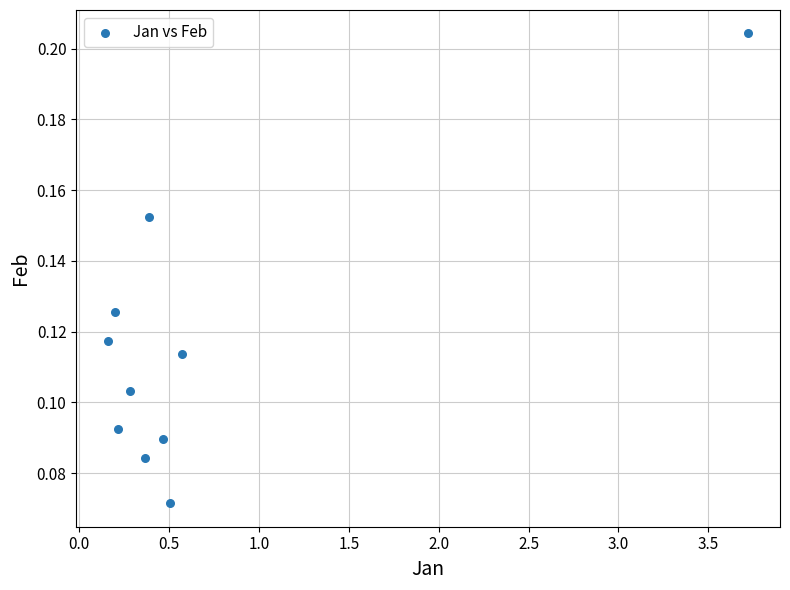

What is the average X value?

0.7